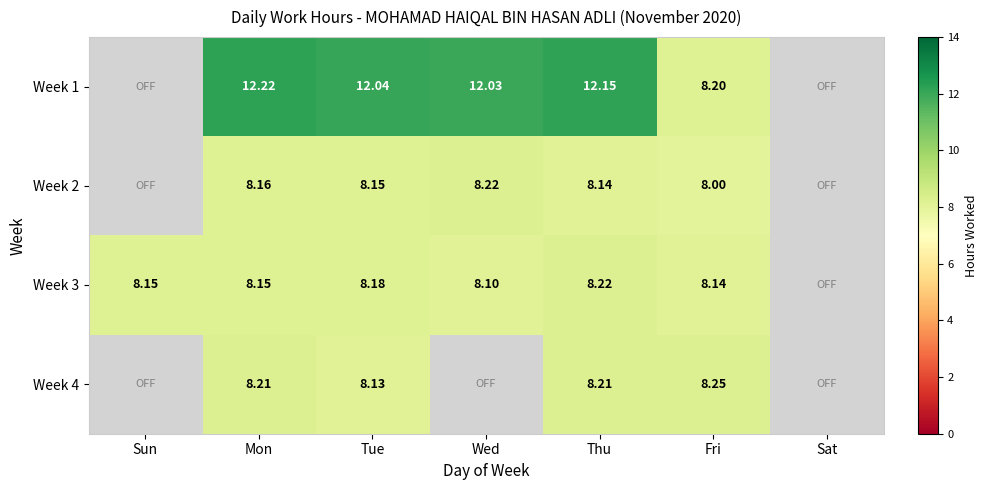

At Fri, list the series in order from smallest to largest.

Week 2, Week 3, Week 1, Week 4